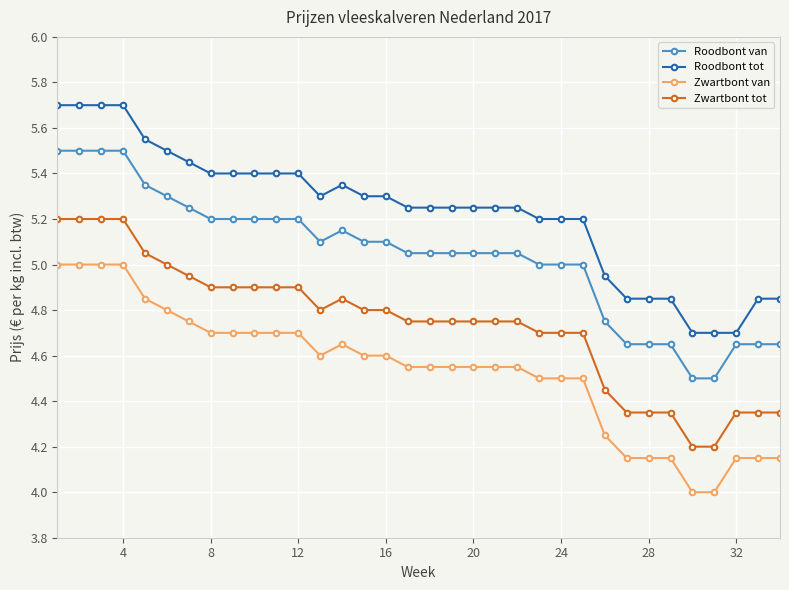

Which series has the largest total across all categories?

Roodbont tot